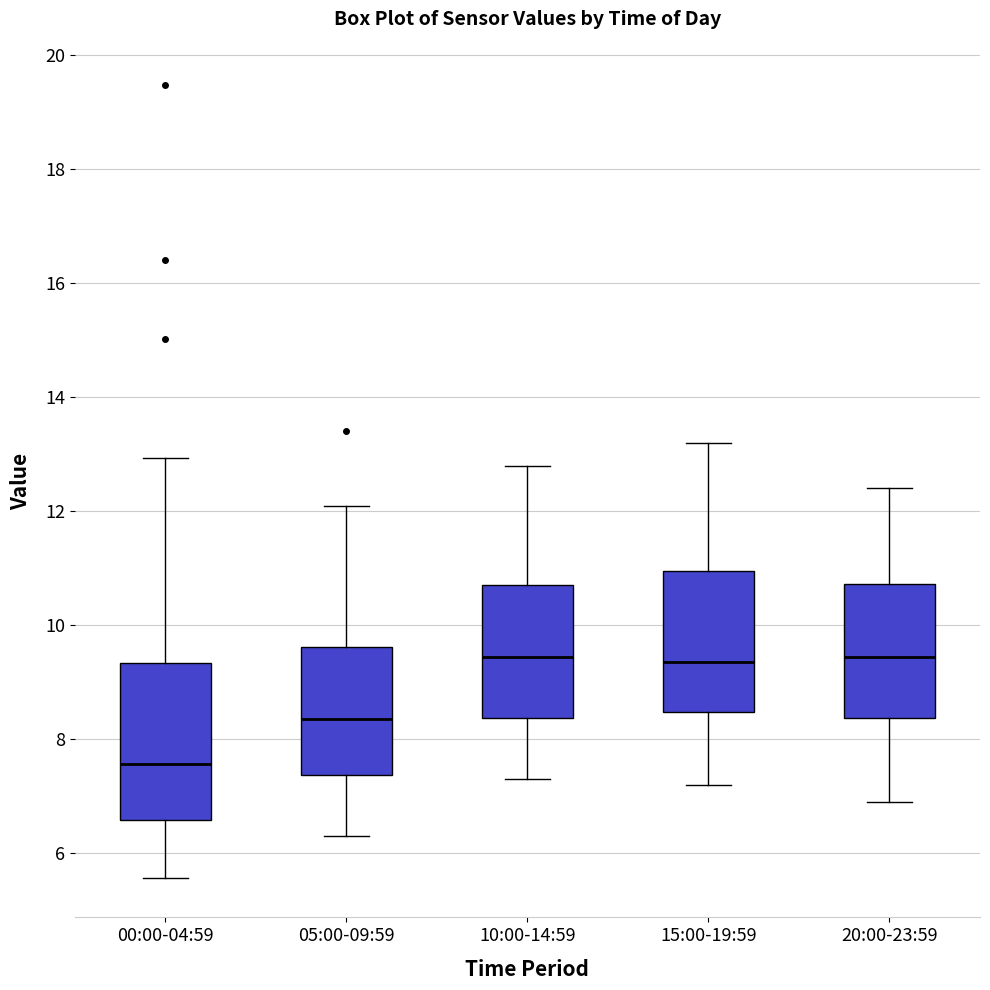

Reading left to right, transcribe this box plot: for each box, give where its median line is, the range the box spans, and where its two whiskers end, as read against the y-axis. The values are not printed on the chart, so give them approximately, as read against the axis.

00:00-04:59: median 7.6, box 6.6 to 9.4, whiskers 5.6 to 13.0
05:00-09:59: median 8.4, box 7.4 to 9.6, whiskers 6.4 to 12.2
10:00-14:59: median 9.4, box 8.4 to 10.8, whiskers 7.4 to 12.8
15:00-19:59: median 9.4, box 8.4 to 11.0, whiskers 7.2 to 13.2
20:00-23:59: median 9.4, box 8.4 to 10.8, whiskers 7.0 to 12.4